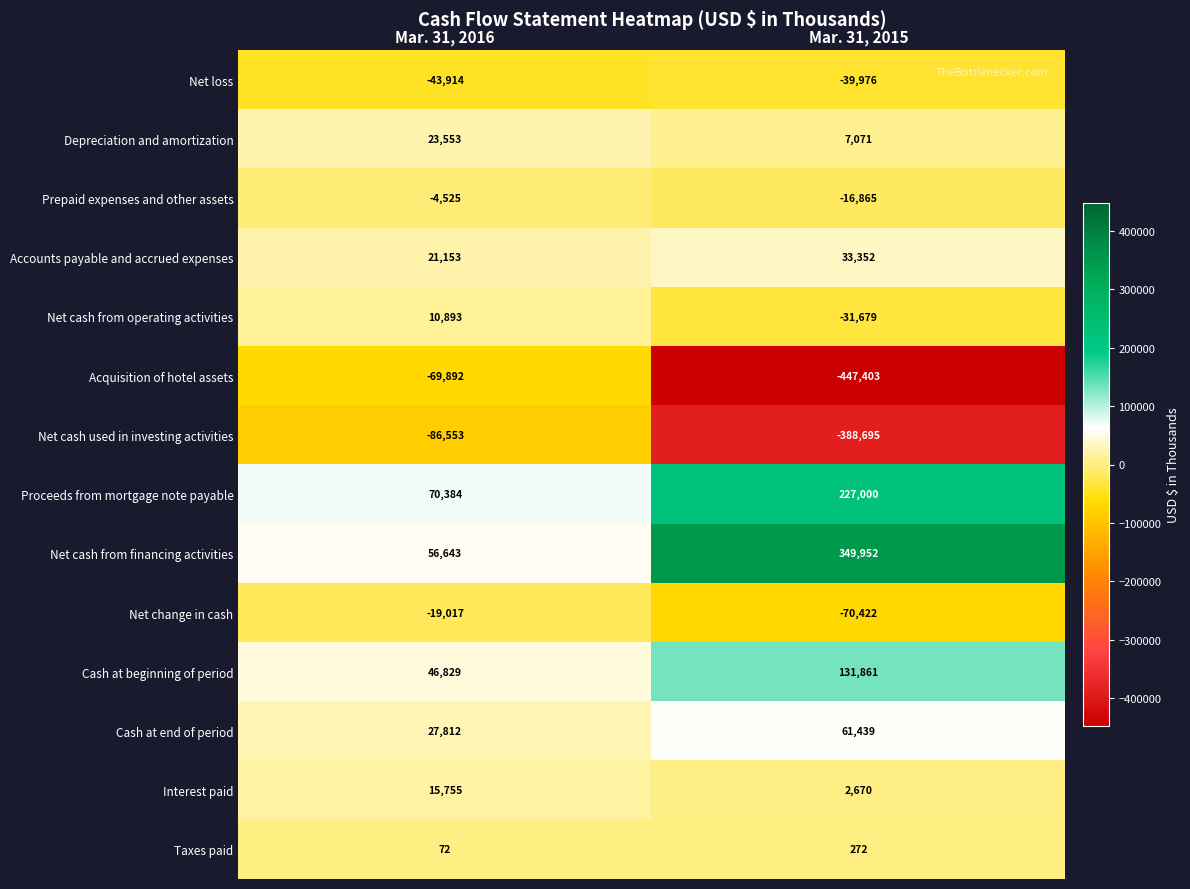

Is it true that Net loss equals -59871 at Mar. 31, 2015?

False